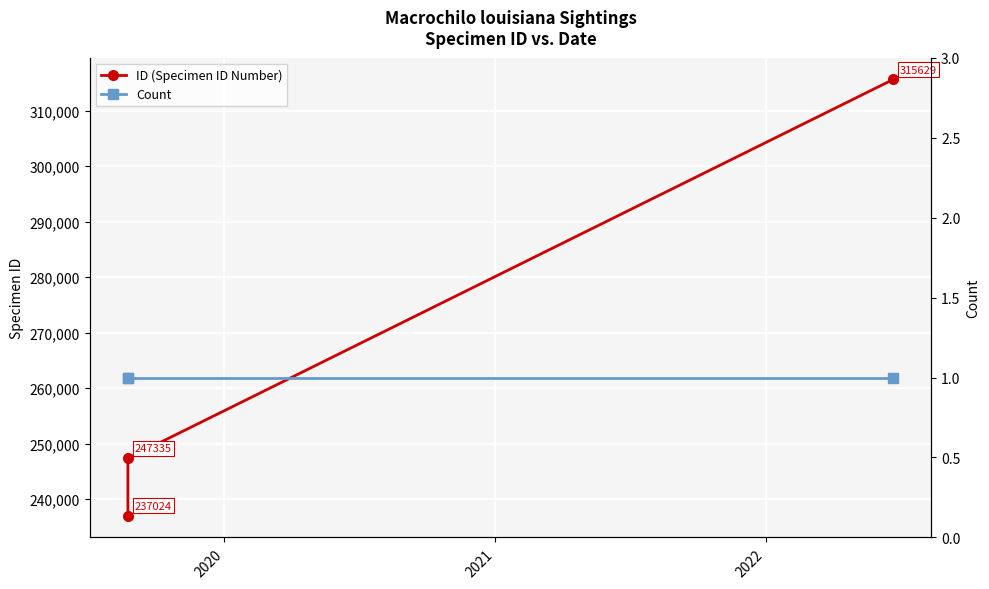

Reading left to right, extract all data points from this chart.

ID (Specimen ID Number): 237024	247335	315629
Count: 1	1	1